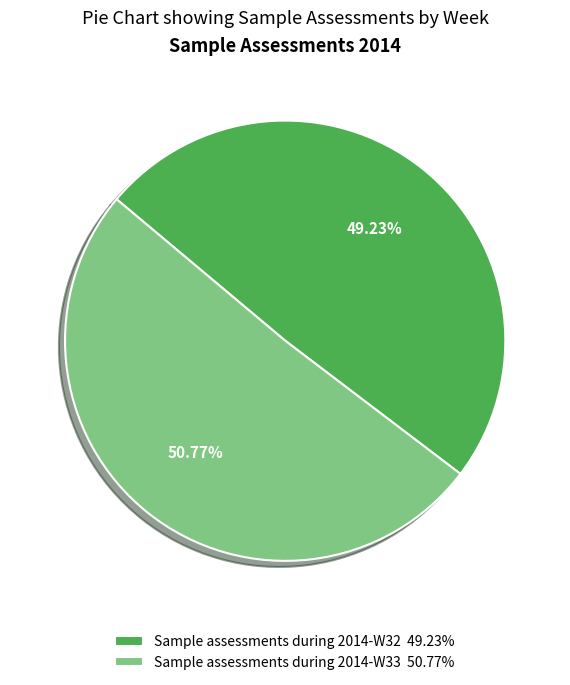

How many slices are in this pie chart?

2